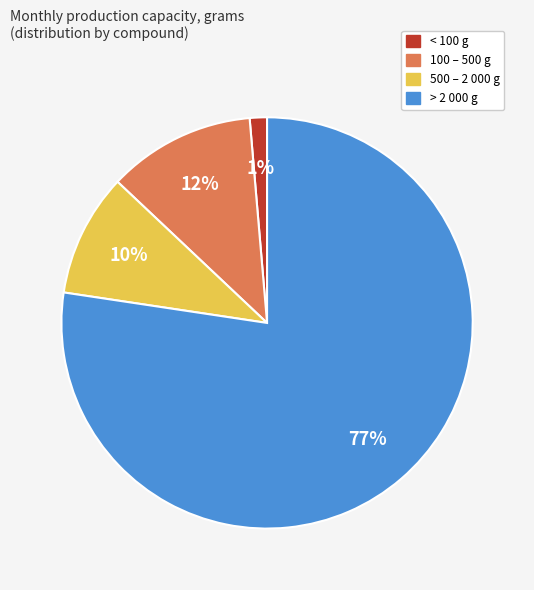

To the nearest percent, what is the average slice percentage?

25%